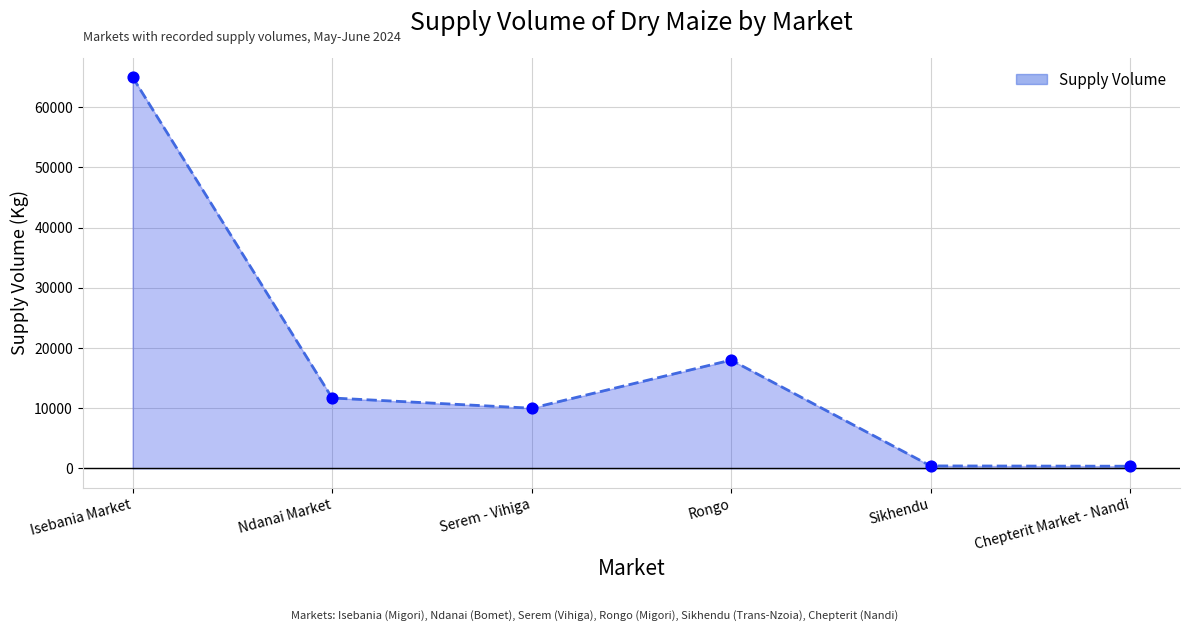

Which has a higher value, Rongo or Sikhendu?

Rongo